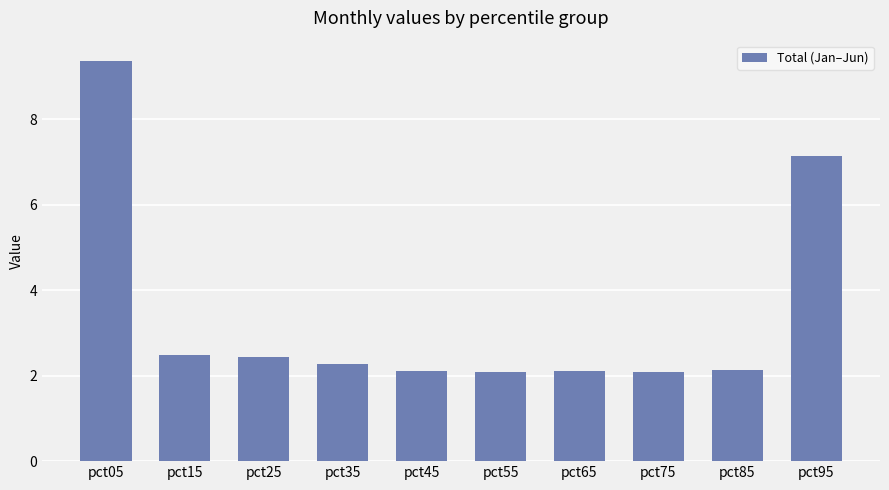

Reading left to right, transcribe all the data shown in this chart.

9.4	2.5	2.4	2.3	2.1	2.1	2.1	2.1	2.1	7.1